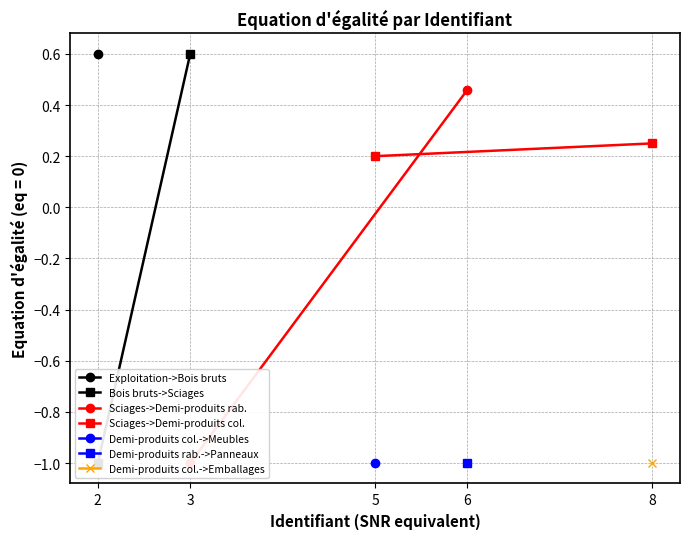

How many categories are shown in the chart?

2